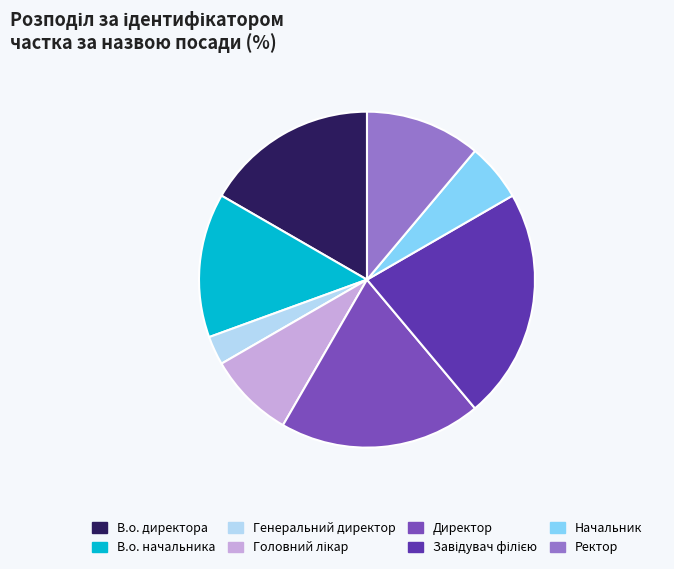

Is Ректор the majority of the pie?

No